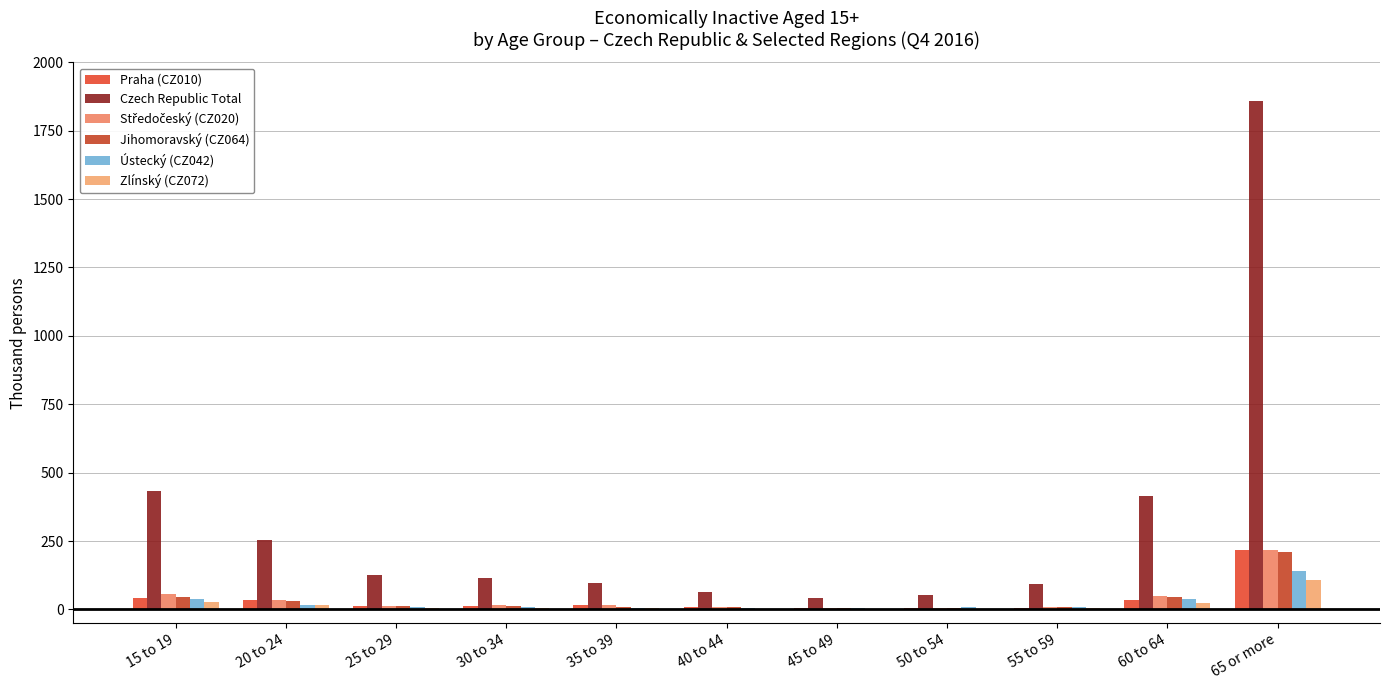

Are the bars grouped side by side (vs. stacked)?

Yes